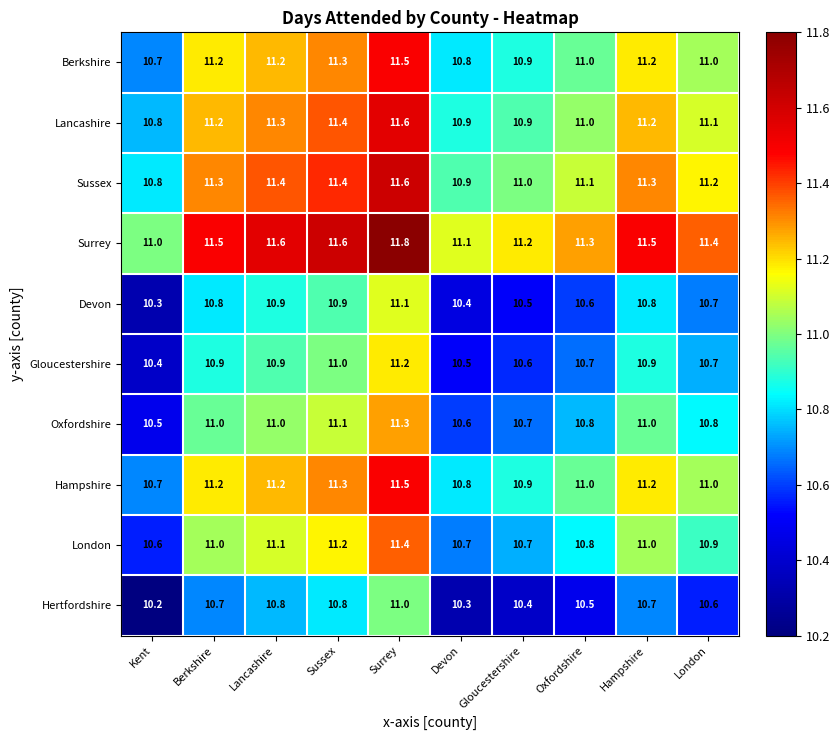

What is the minimum value shown in the chart?

10.2